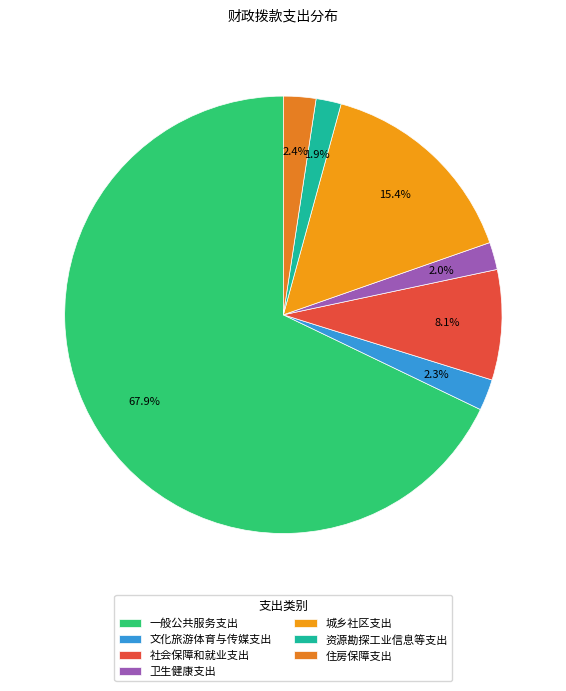

Which category has the biggest portion of the pie?

一般公共服务支出